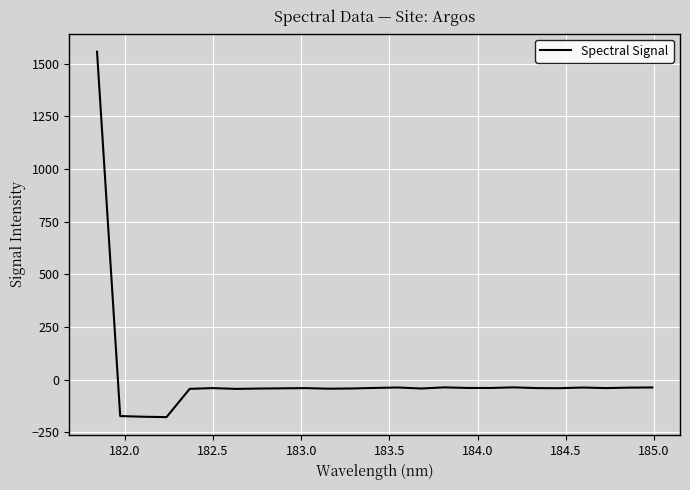

What is the greatest value displayed?

1556.8